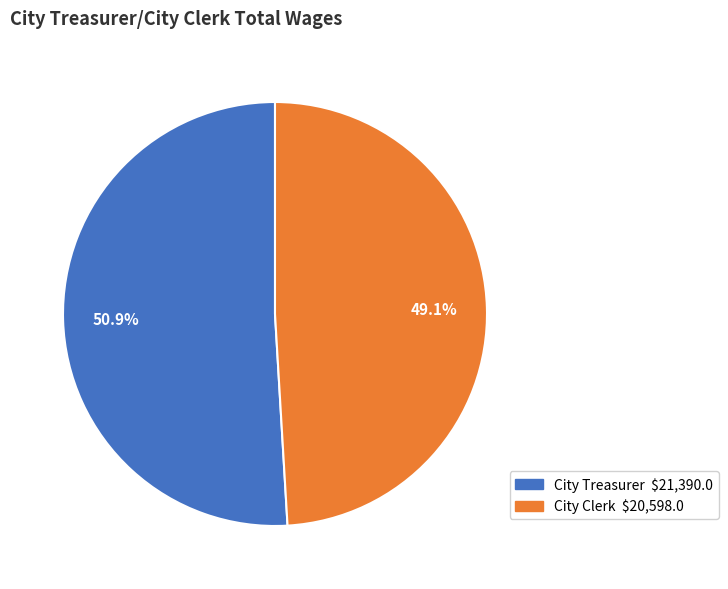

Does City Treasurer account for over 50% of the chart?

Yes